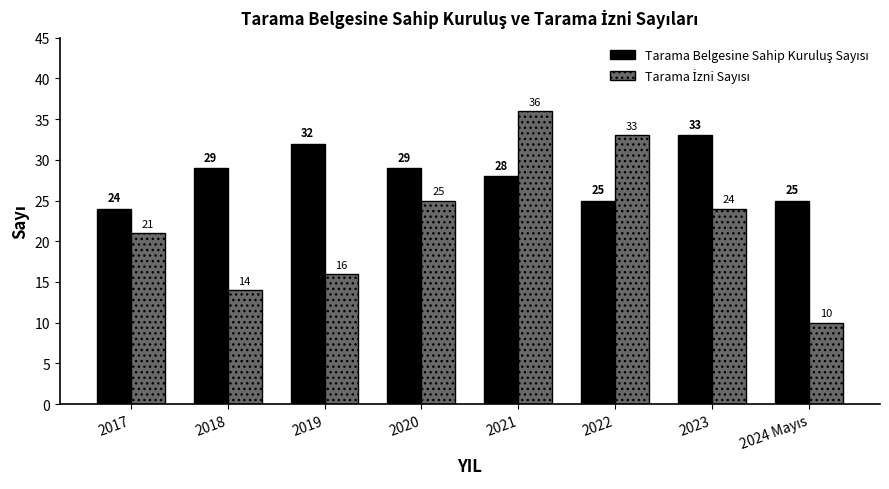

What is the total value across all series at 2018?

43